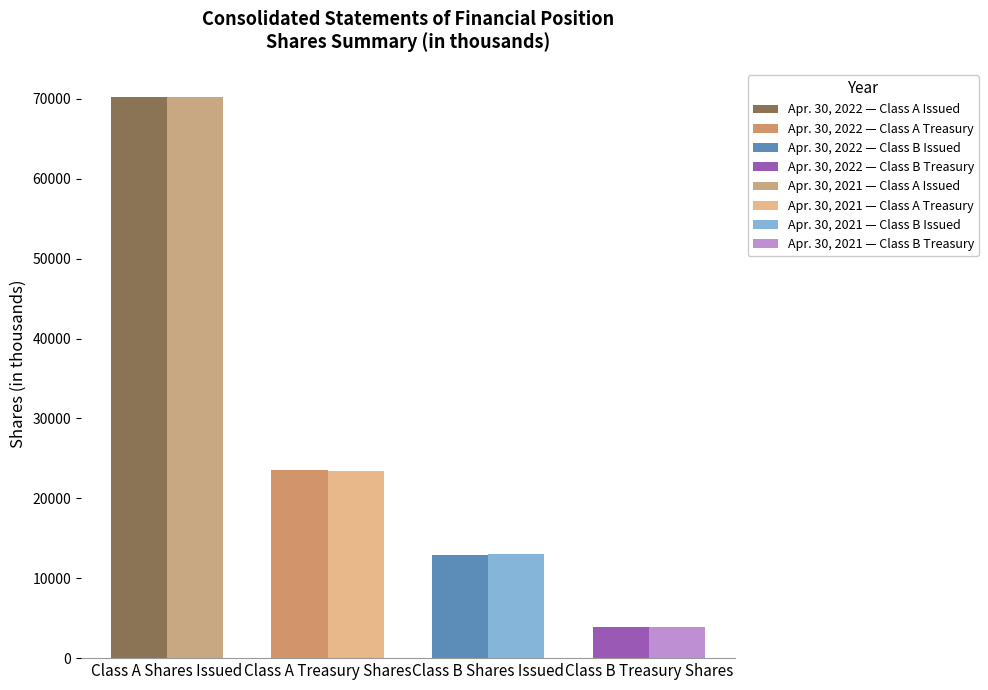

What position from the left is Class A Shares Issued?

1